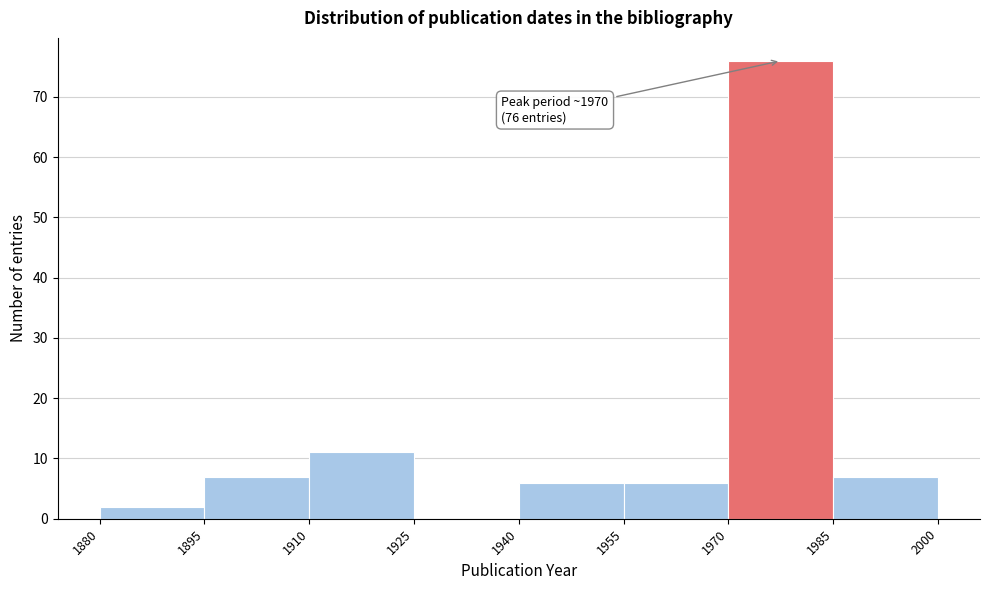

Over which range of the x-axis is the bar tallest?

1970 to 1985